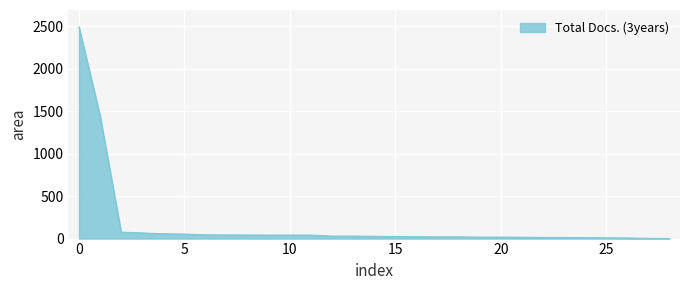

What is the average value?

163